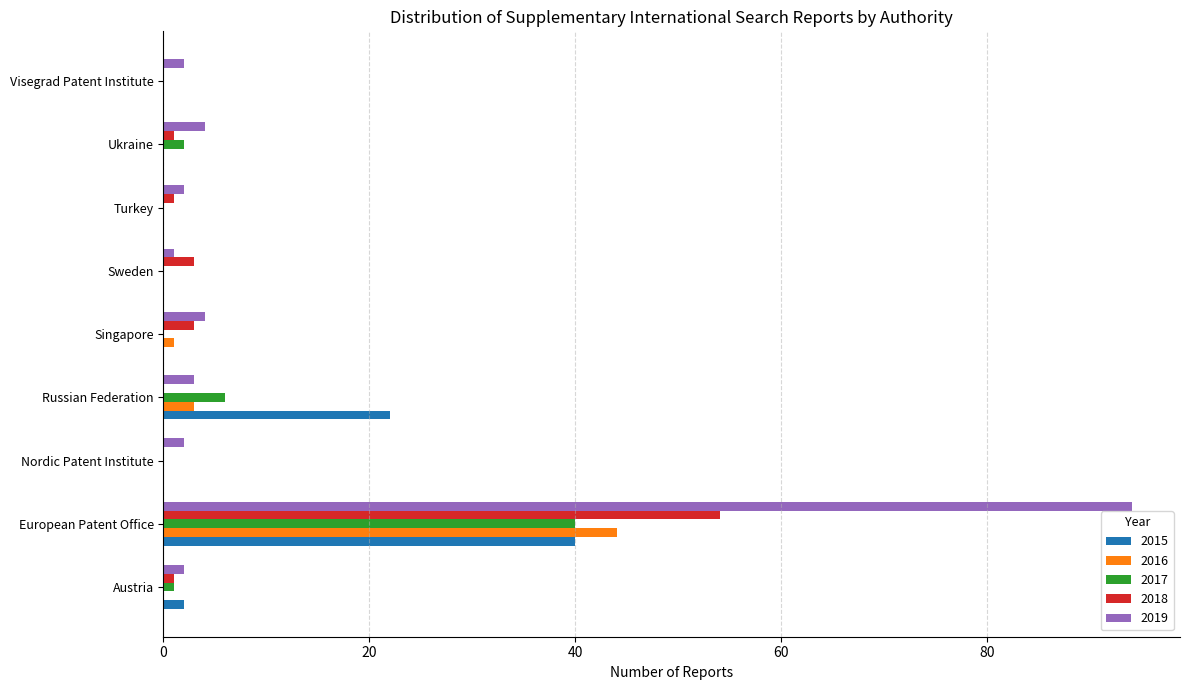

Which series has the widest spread of values?

2019